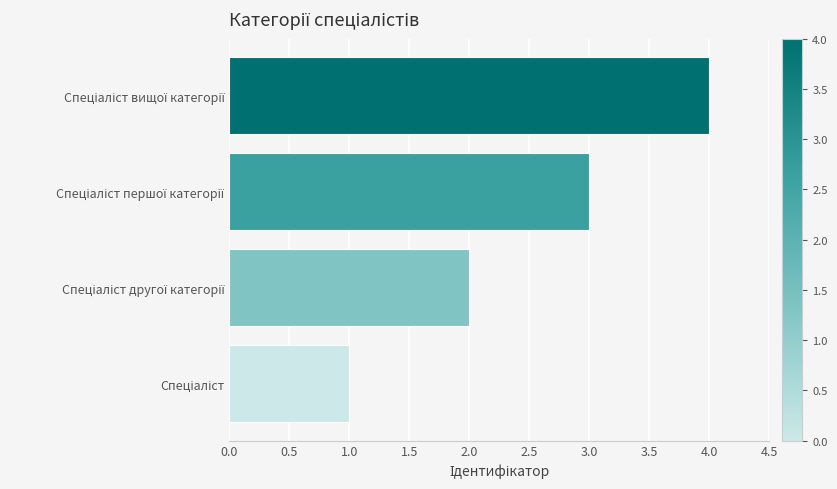

What is the difference between the maximum and minimum values?

3